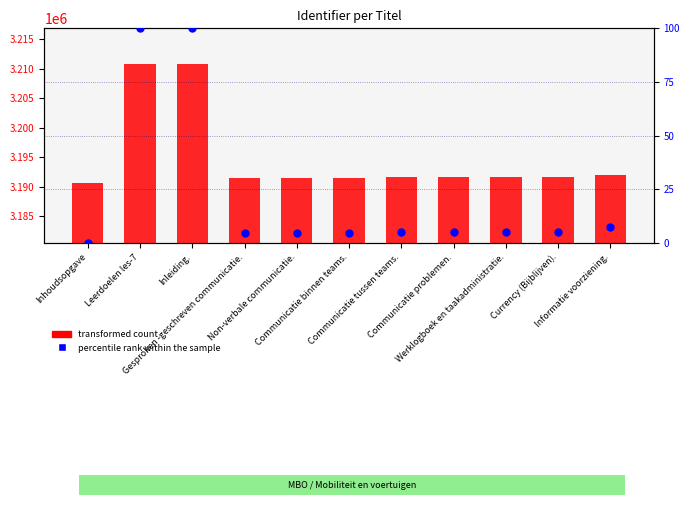

Which series reaches the maximum Y coordinate?

transformed count